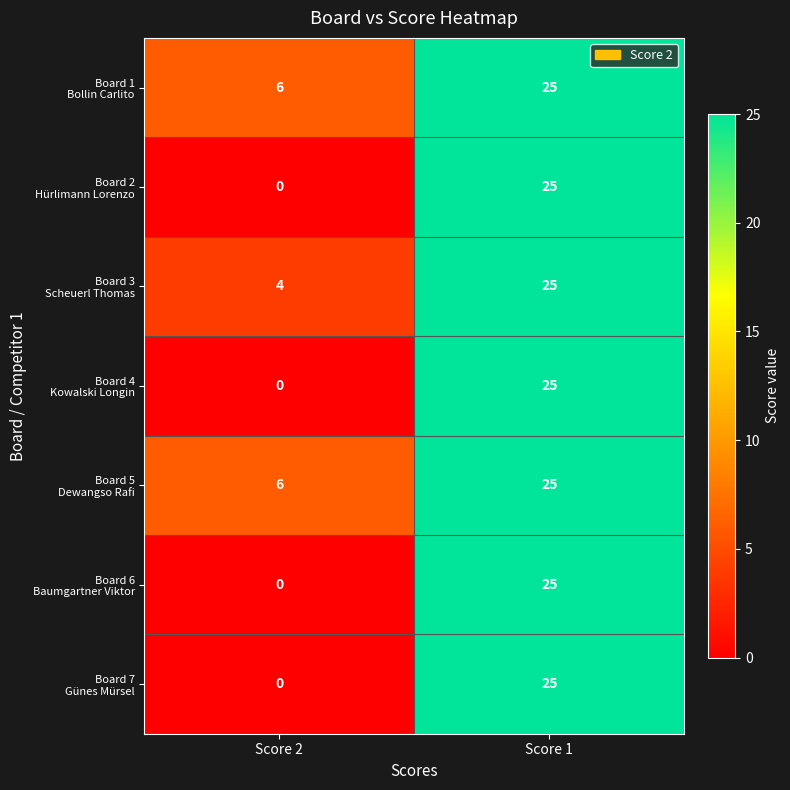

At which category is the sum across all series the highest?

Score 1